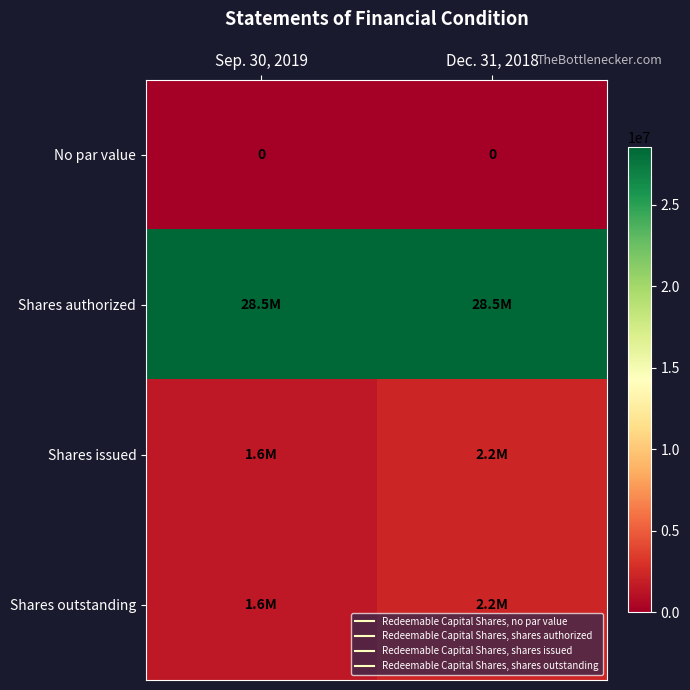

At which label is Shares issued closest to 1900000?

Sep. 30, 2019